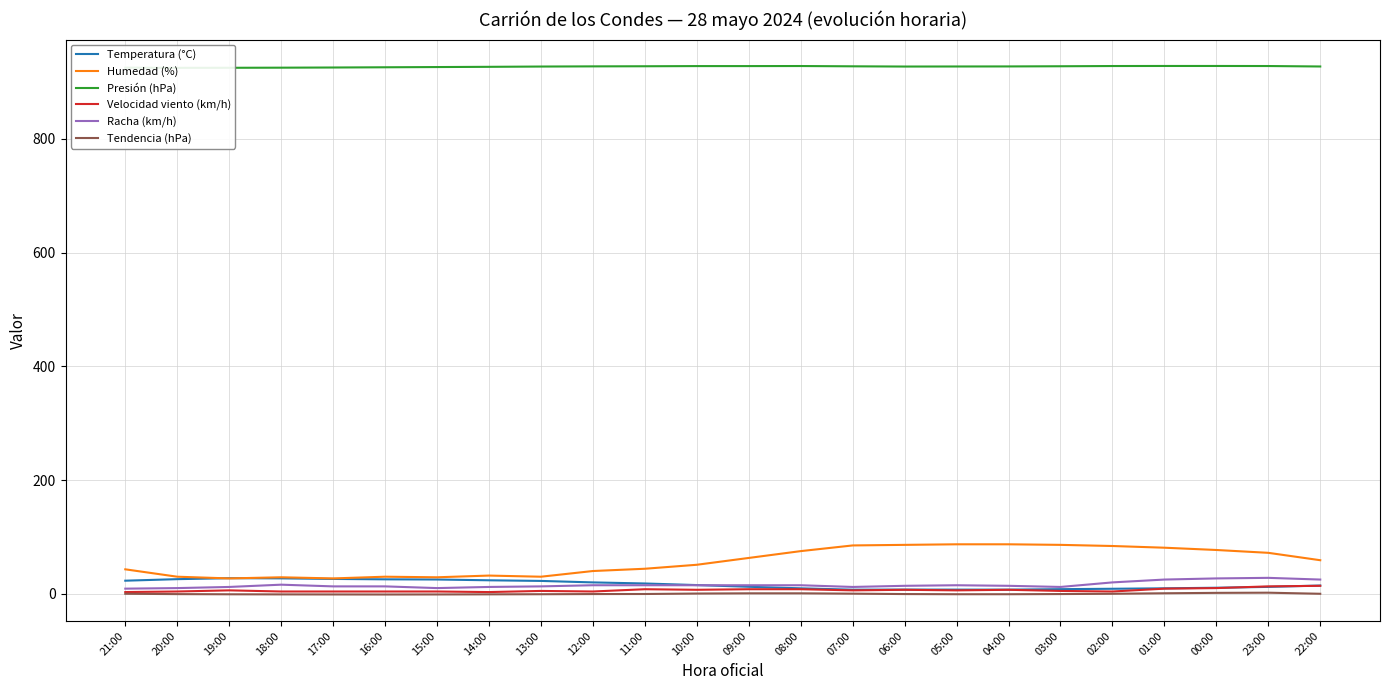

Reading left to right, what are all the values shown in this chart?

Temperatura (°C): 21:00=23.0	20:00=25.7	19:00=27.4	18:00=27.1	17:00=26.1	16:00=25.4	15:00=25.1	14:00=23.7	13:00=22.6	12:00=20.0	11:00=18.1	10:00=15.3	09:00=12.3	08:00=9.6	07:00=7.2	06:00=7.4	05:00=7.3	04:00=7.3	03:00=8.1	02:00=8.8	01:00=9.6	00:00=10.6	23:00=12.1	22:00=14.5
Humedad (%): 21:00=43.0	20:00=30.0	19:00=27.0	18:00=29.0	17:00=27.0	16:00=30.0	15:00=29.0	14:00=32.0	13:00=30.0	12:00=40.0	11:00=44.0	10:00=51.0	09:00=63.0	08:00=75.0	07:00=85.0	06:00=86.0	05:00=87.0	04:00=87.0	03:00=86.0	02:00=84.0	01:00=81.0	00:00=77.0	23:00=72.0	22:00=59.0
Presión (hPa): 21:00=925.1	20:00=924.8	19:00=924.9	18:00=925.1	17:00=925.4	16:00=925.8	15:00=926.2	14:00=926.6	13:00=927.1	12:00=927.4	11:00=927.6	10:00=927.9	09:00=927.9	08:00=928.0	07:00=927.5	06:00=927.1	05:00=927.2	04:00=927.3	03:00=927.6	02:00=928.0	01:00=928.1	00:00=928.1	23:00=928.0	22:00=927.2
Velocidad viento (km/h): 21:00=3.0	20:00=4.0	19:00=6.0	18:00=4.0	17:00=4.0	16:00=4.0	15:00=4.0	14:00=3.0	13:00=5.0	12:00=4.0	11:00=8.0	10:00=7.0	09:00=8.0	08:00=8.0	07:00=6.0	06:00=7.0	05:00=6.0	04:00=7.0	03:00=5.0	02:00=4.0	01:00=9.0	00:00=10.0	23:00=13.0	22:00=14.0
Racha (km/h): 21:00=9.0	20:00=10.0	19:00=12.0	18:00=16.0	17:00=13.0	16:00=13.0	15:00=10.0	14:00=12.0	13:00=13.0	12:00=15.0	11:00=15.0	10:00=15.0	09:00=15.0	08:00=15.0	07:00=12.0	06:00=14.0	05:00=15.0	04:00=14.0	03:00=12.0	02:00=20.0	01:00=25.0	00:00=27.0	23:00=28.0	22:00=25.0
Tendencia (hPa): 21:00=0.0	20:00=-0.6	19:00=-0.9	18:00=-1.1	17:00=-1.2	16:00=-1.3	15:00=-1.2	14:00=-1.0	13:00=-0.8	12:00=-0.5	11:00=-0.4	10:00=0.4	09:00=0.8	08:00=0.8	07:00=0.2	06:00=-0.5	05:00=-0.8	04:00=-0.8	03:00=-0.5	02:00=0.0	01:00=0.9	00:00=1.6	23:00=1.9	22:00=0.0